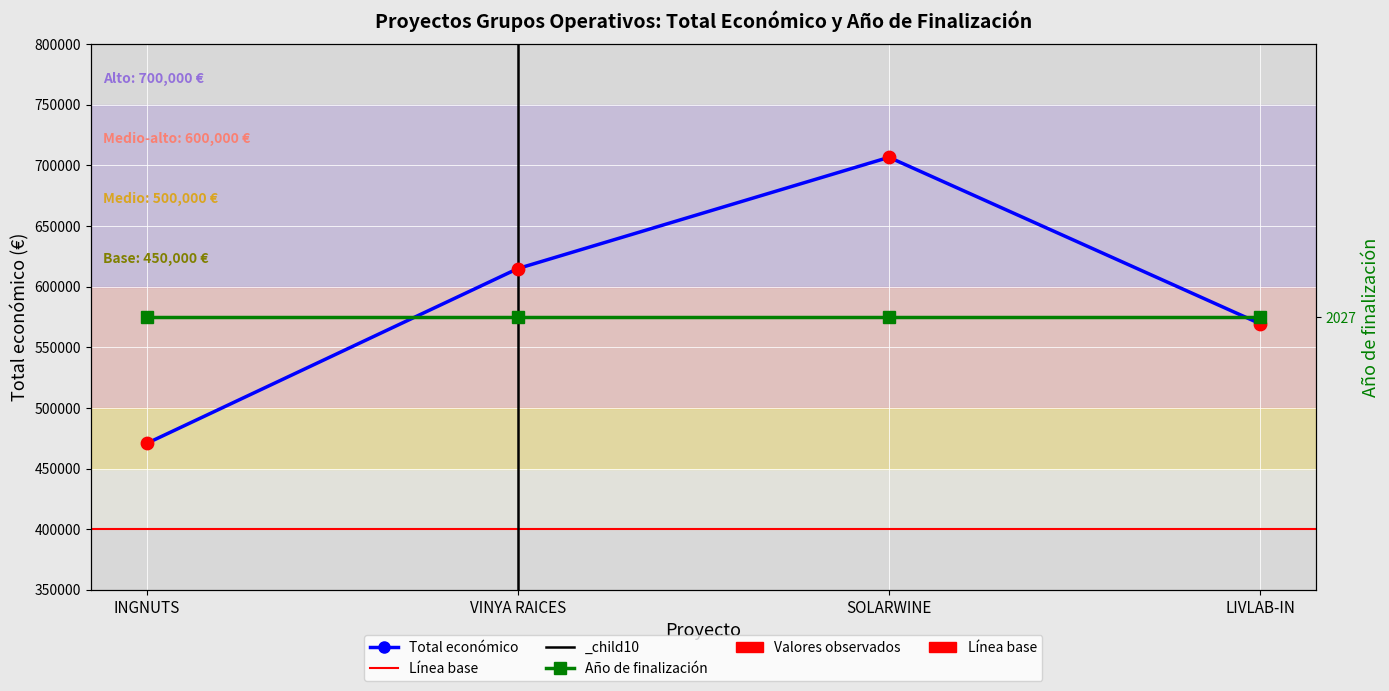

Approximately how many times larger is the value at LIVLAB-IN compared to SOLARWINE?

0.8